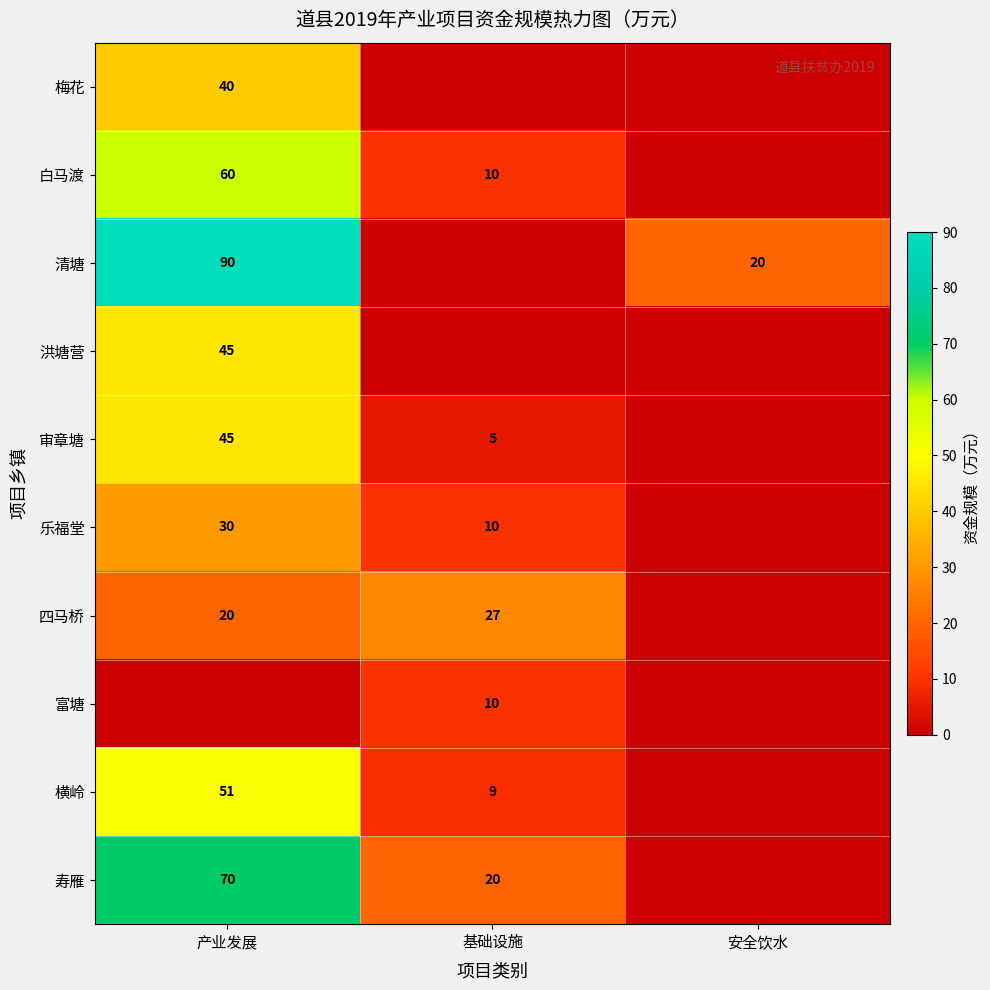

The 寿雁 series shows 10 at 基础设施. True or false?

False